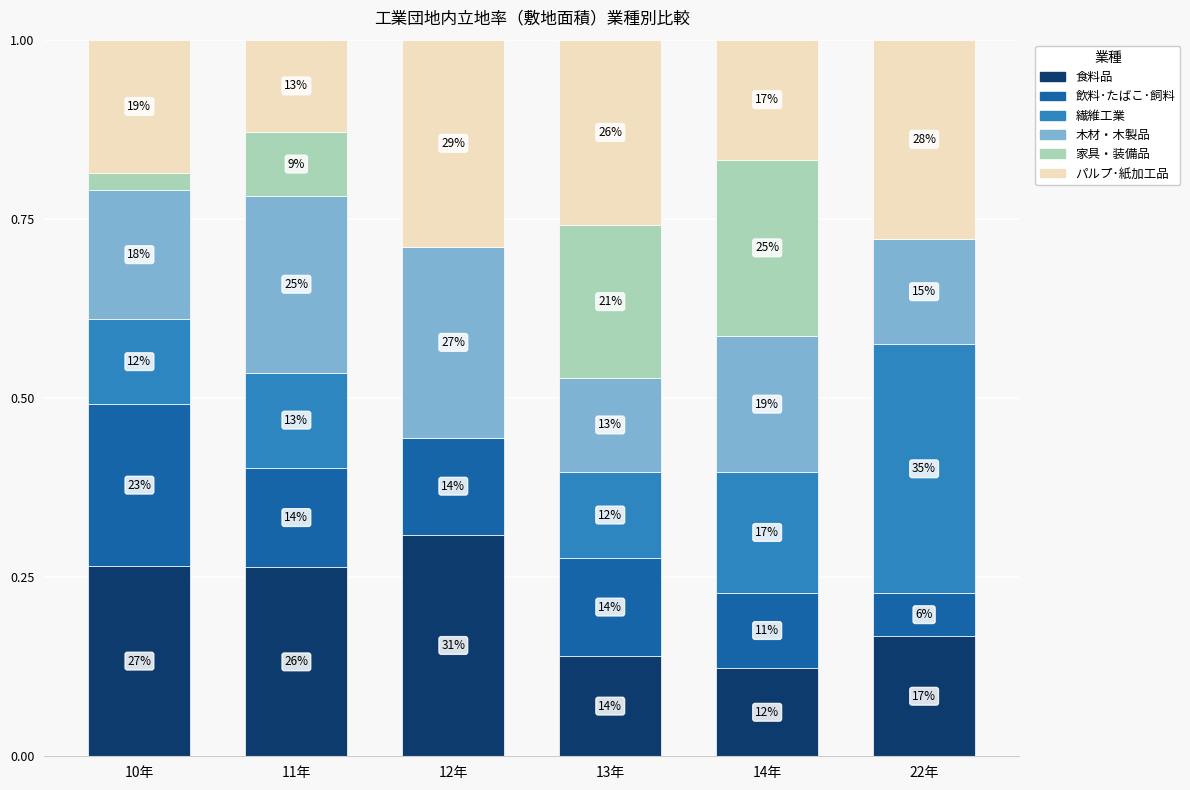

Rank the categories by 木材・木製品 value from lowest to highest.

13年, 22年, 10年, 14年, 11年, 12年